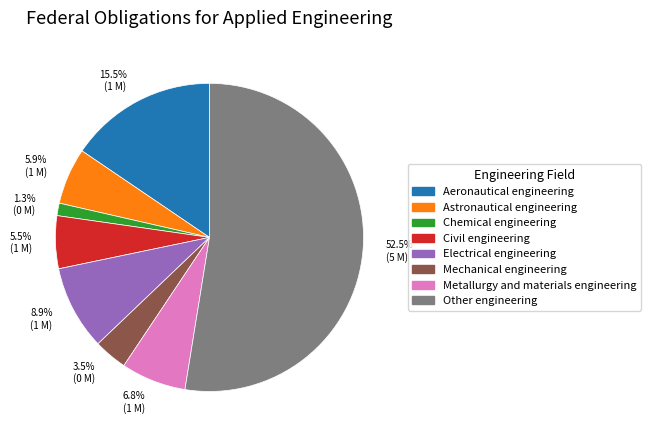

What portion of the pie excludes Mechanical engineering?

96.5%